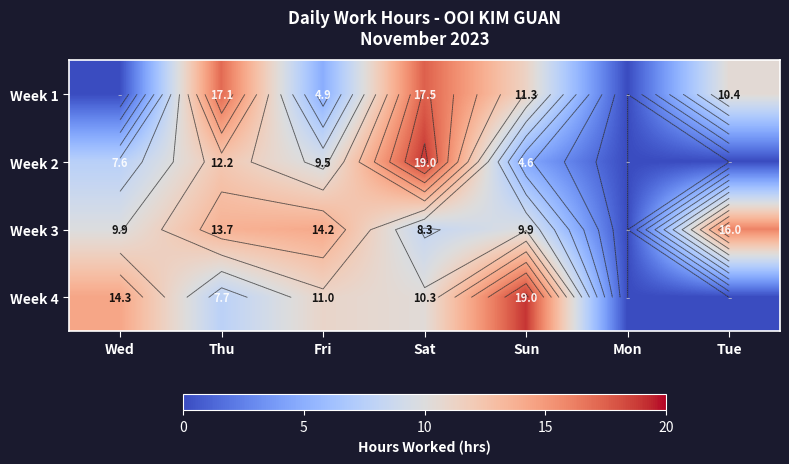

Rank the categories by Week 1 value from lowest to highest.

Wed, Mon, Fri, Tue, Sun, Thu, Sat